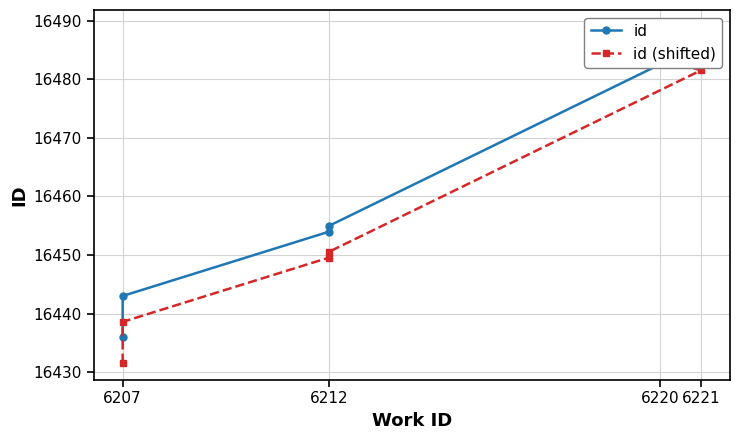

List the series in order of their overall mean, lowest first.

id (shifted), id